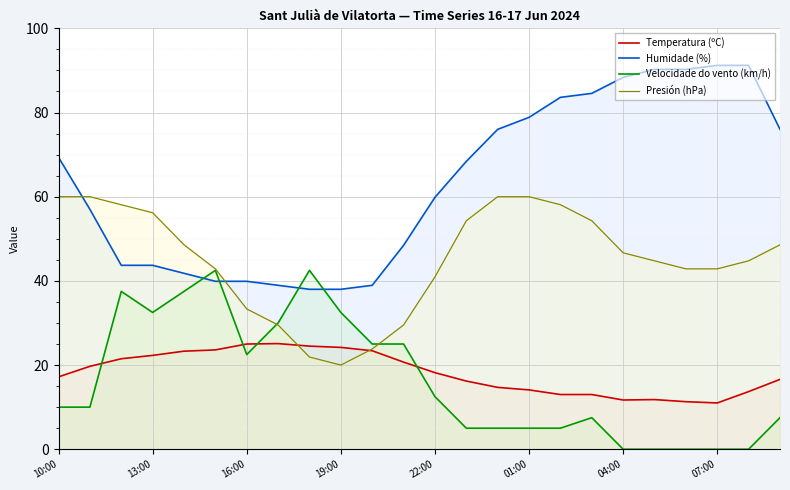

Is it true that Temperatura (ºC) equals 7.7 at 19?

False